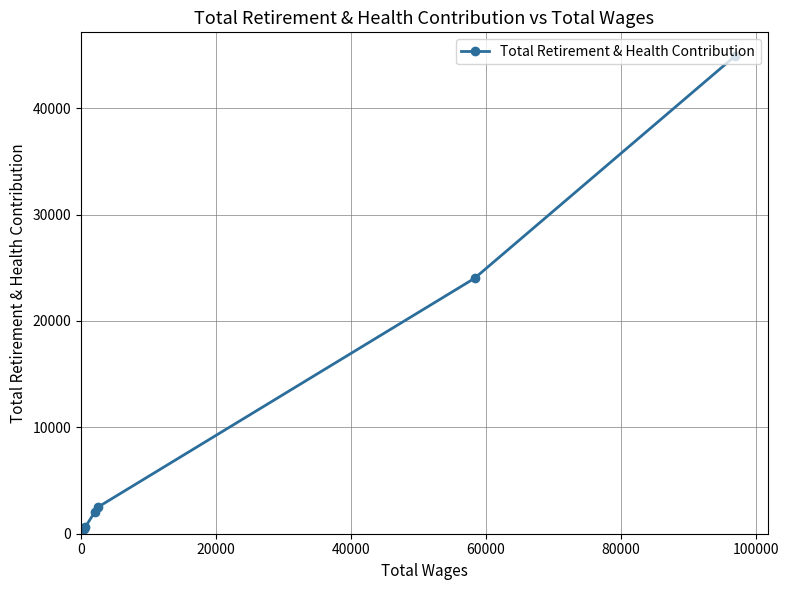

What is the greatest value displayed?

44902